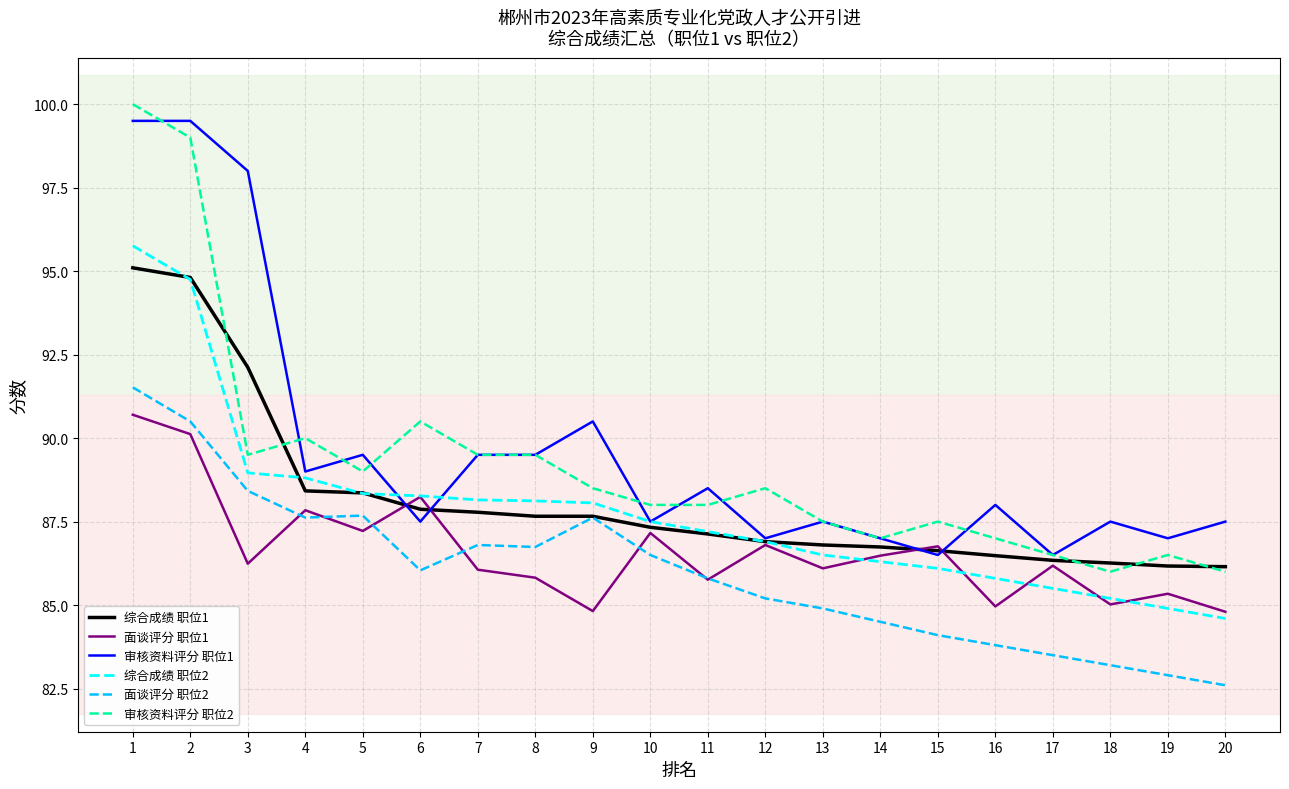

Between which two adjacent categories do 综合成绩 职位1 and 面谈评分 职位1 first intersect?

5 and 6